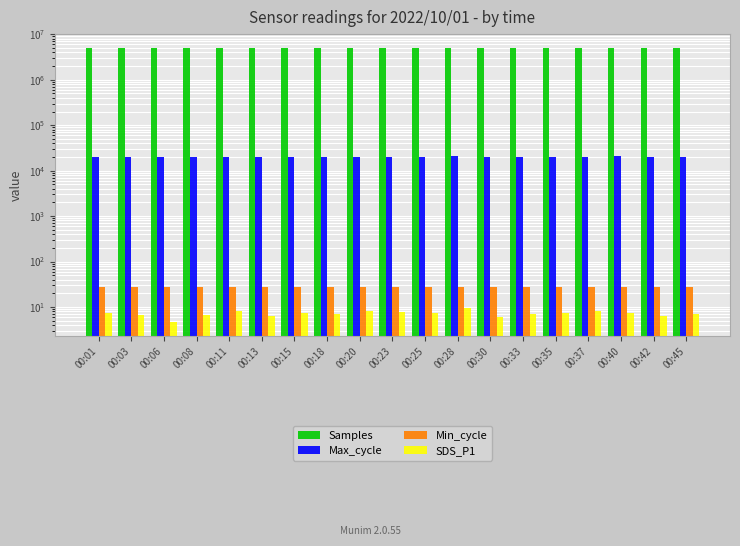

At how many categories does at least one series exceed 4909278?

19